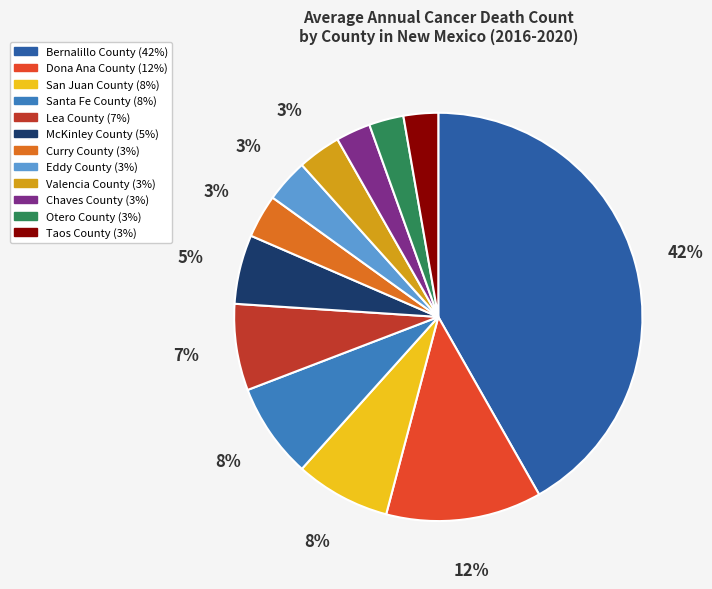

Count the number of slices in the pie.

12